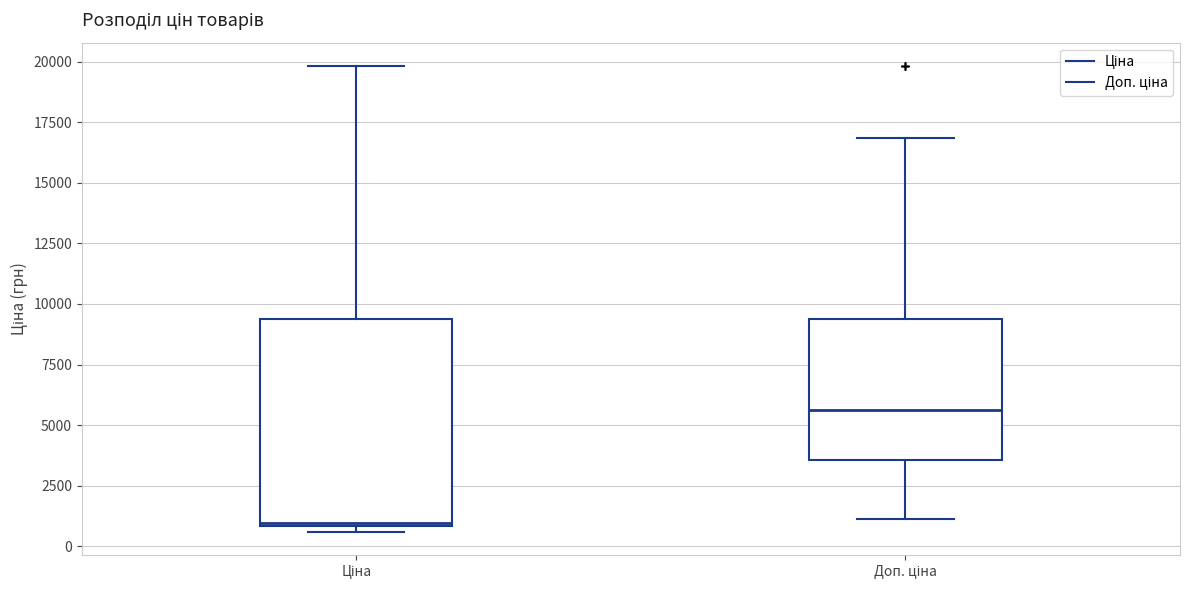

Reading left to right, transcribe this box plot: for each box, give where its median line is, the range the box spans, and where its two whiskers end, as read against the y-axis. The values are not printed on the chart, so give them approximately, as read against the axis.

Ціна: median 1000, box 1000 to 9500, whiskers 500 to 20000
Доп. ціна: median 5500, box 3500 to 9500, whiskers 1000 to 17000